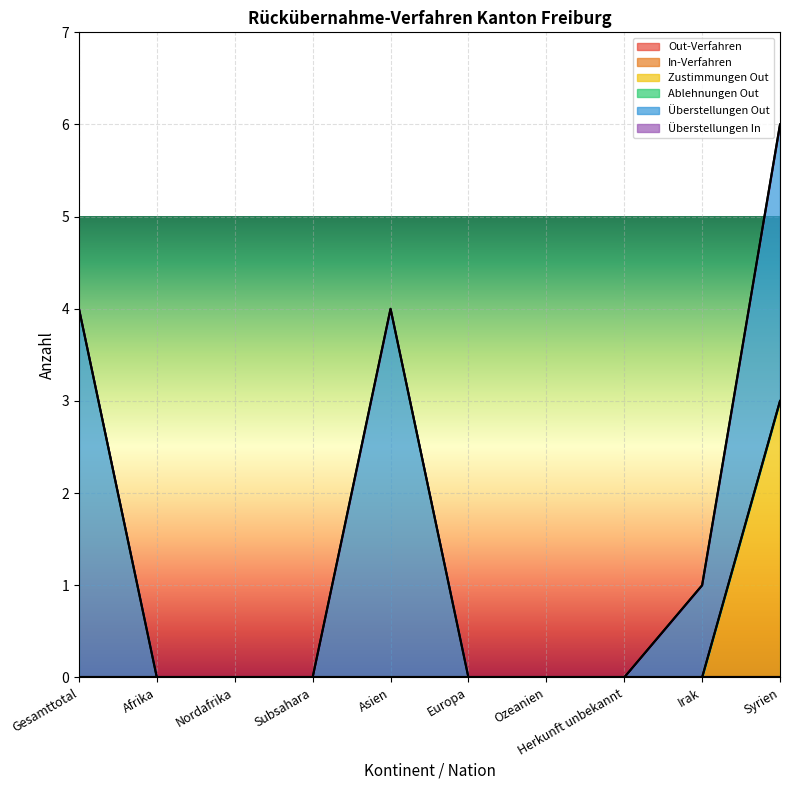

What position from the right is Syrien?

1